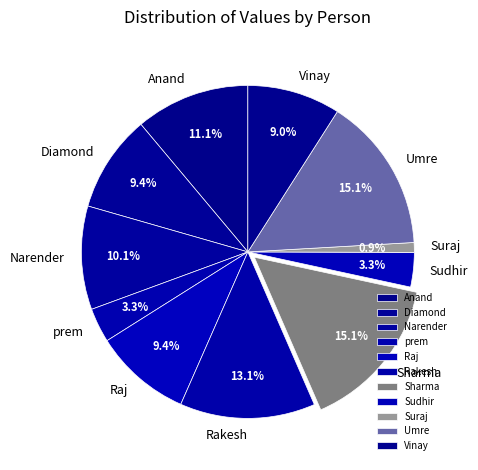

Which has a higher value, Raj or Sharma?

Sharma